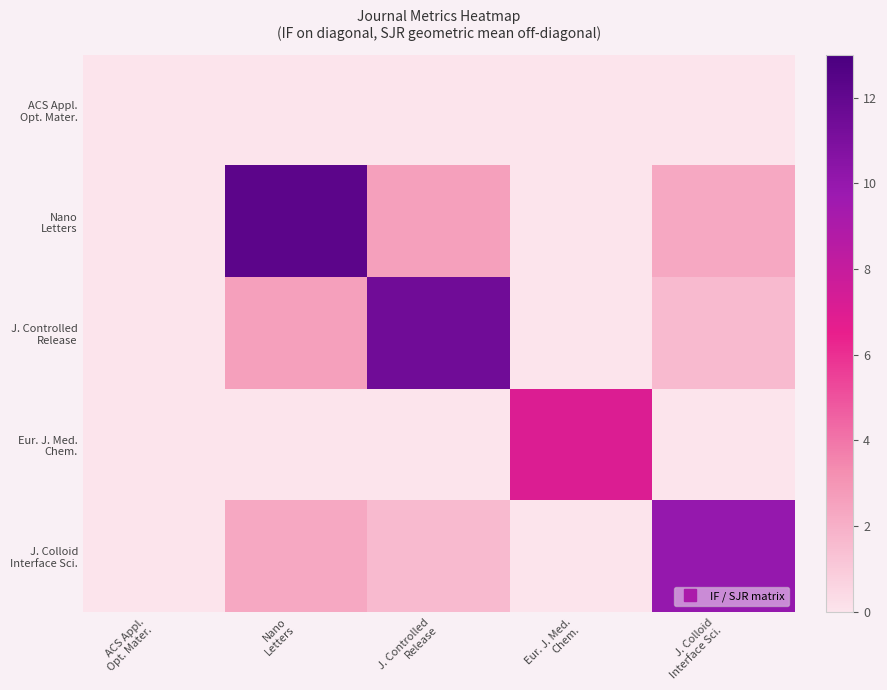

Which label corresponds to the smallest value in the chart?

ACS Appl.
Opt. Mater.